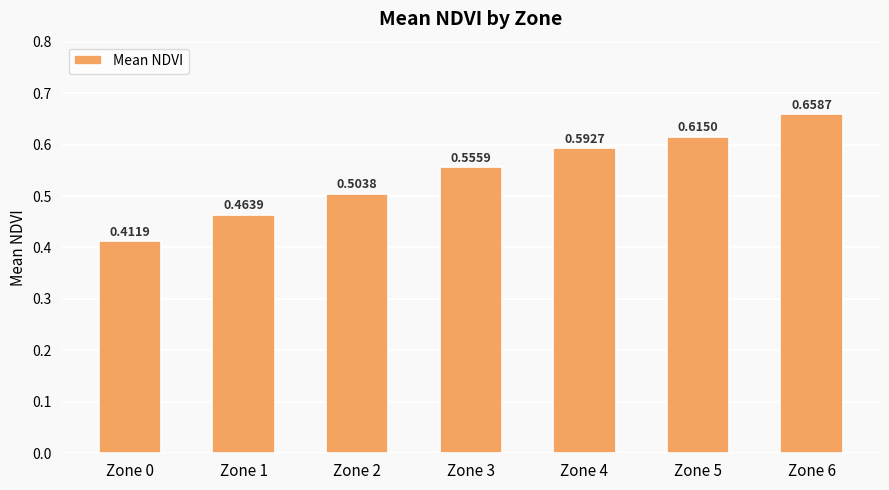

At which category does the chart reach its peak across all series?

Zone 6